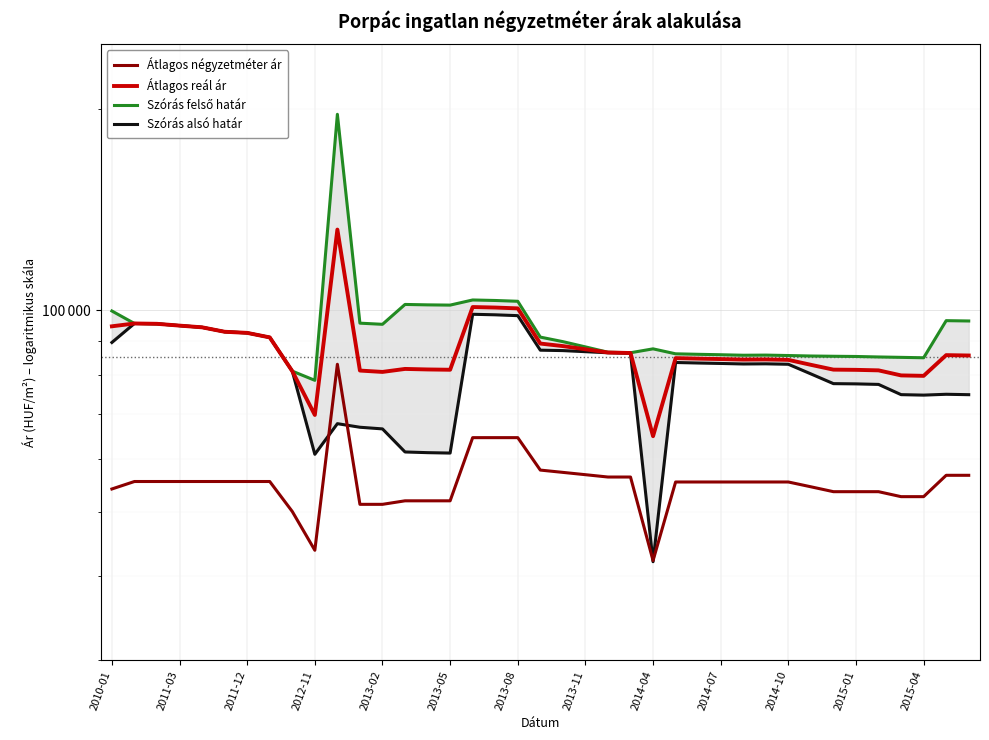

Rank the series by their average value, from lowest to highest.

Átlagos négyzetméter ár, Szórás alsó határ, Átlagos reál ár, Szórás felső határ